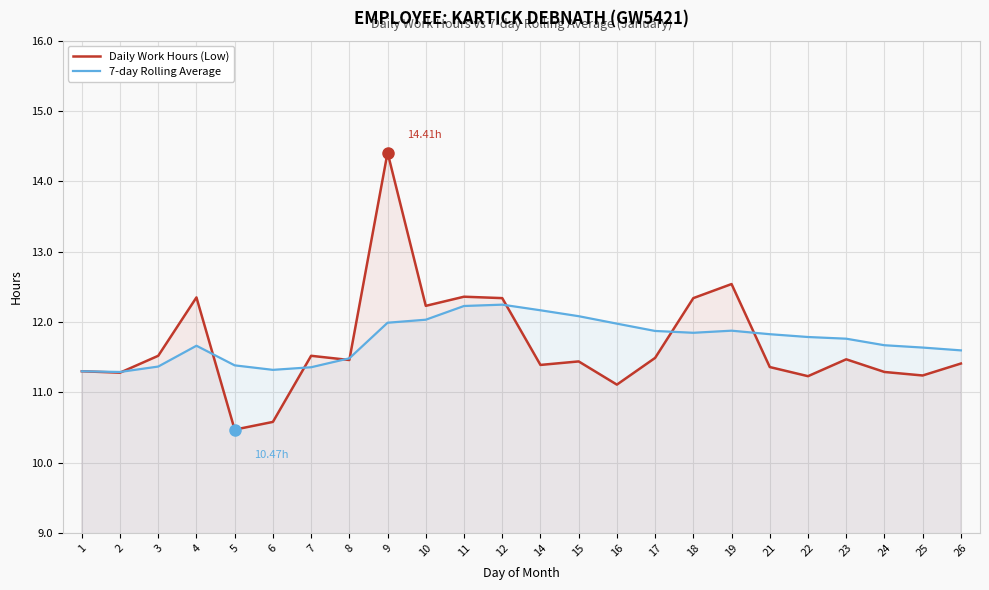

Where is the first local maximum for Daily Work Hours (Low)?

4